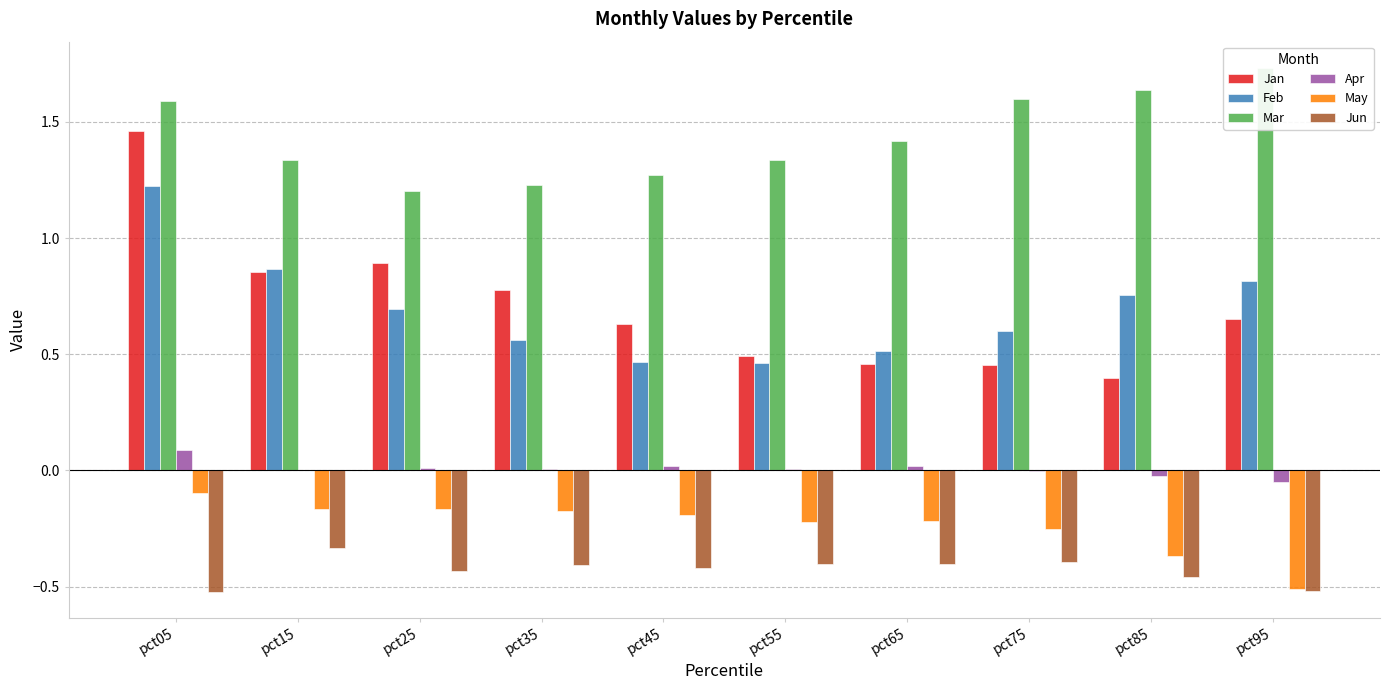

Which series has the largest total across all categories?

Mar